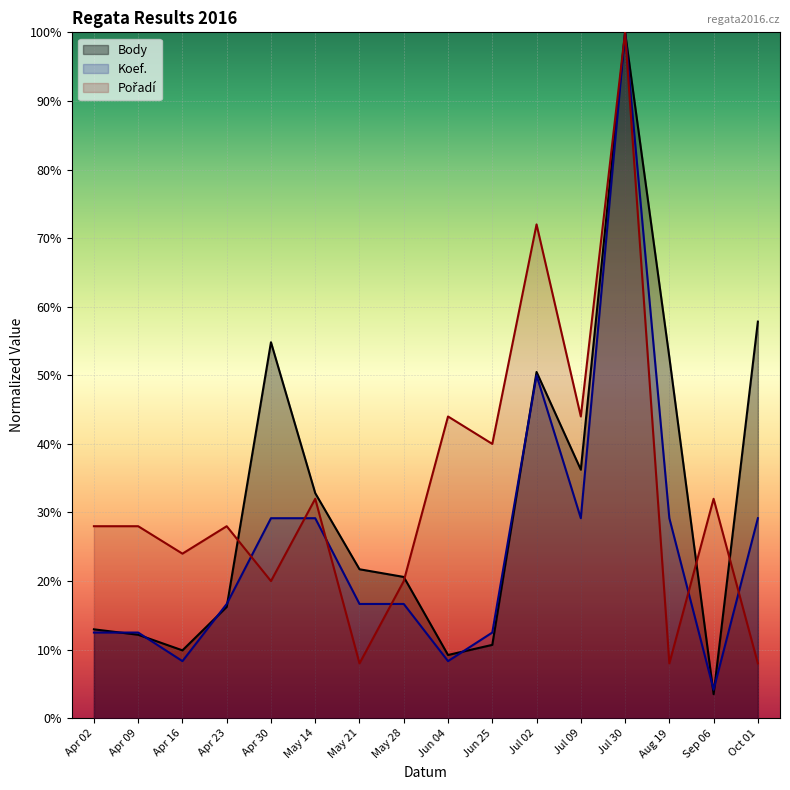

How many data points in Koef. are above 16?

10